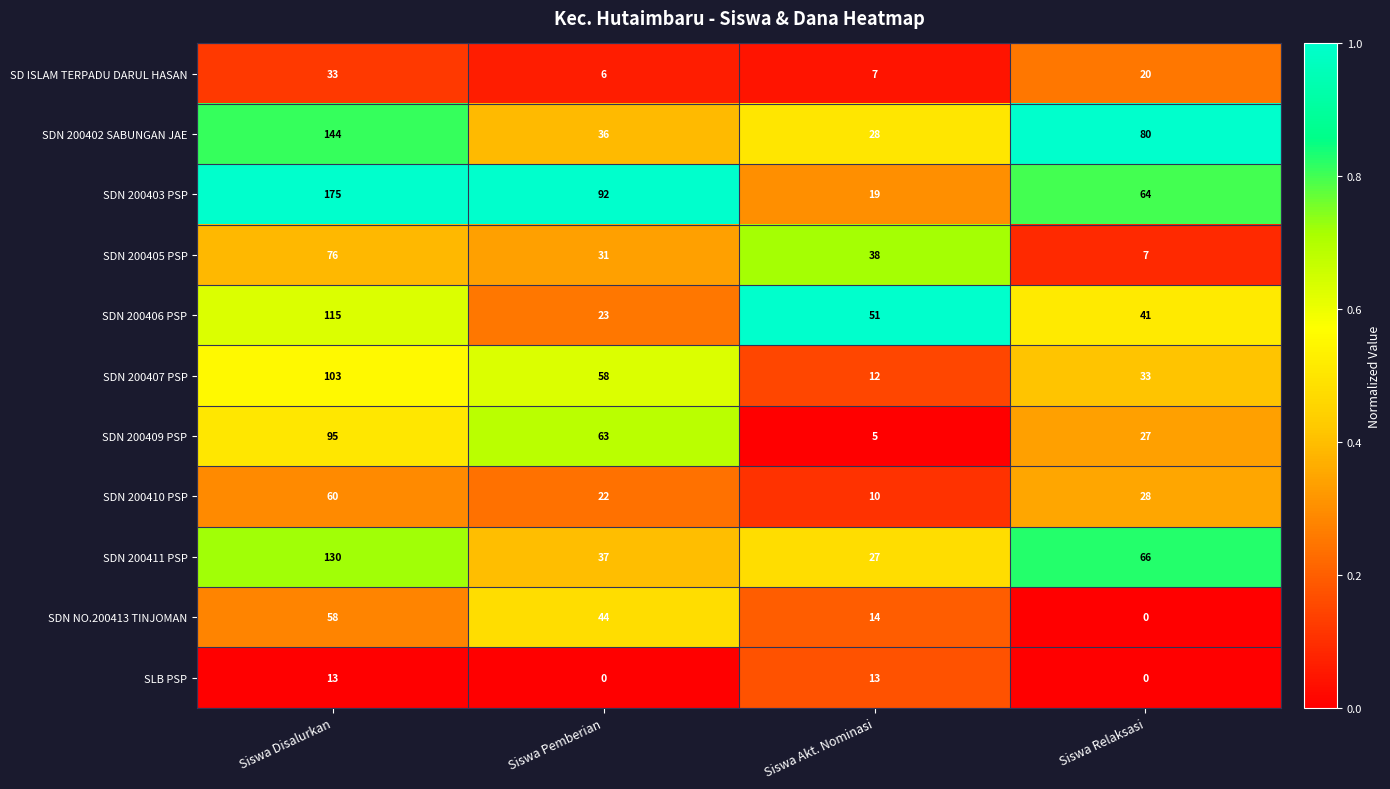

What is the total value across all series at Siswa Relaksasi?

366